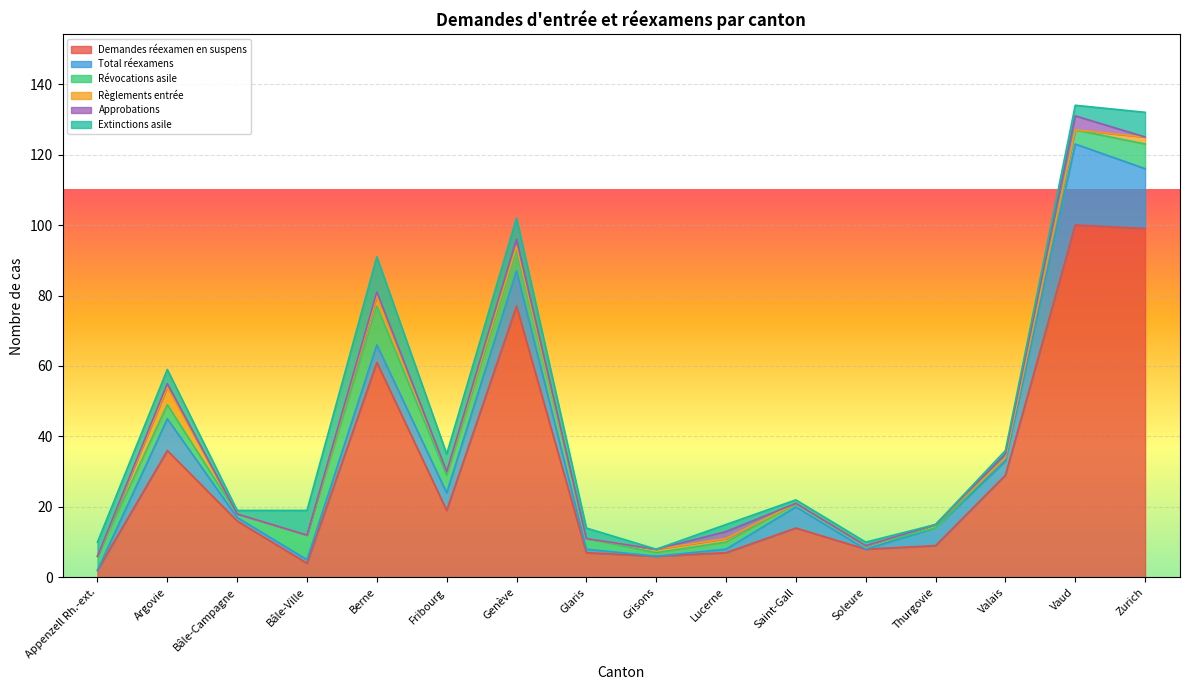

At which label does Révocations asile reach its minimum?

Thurgovie